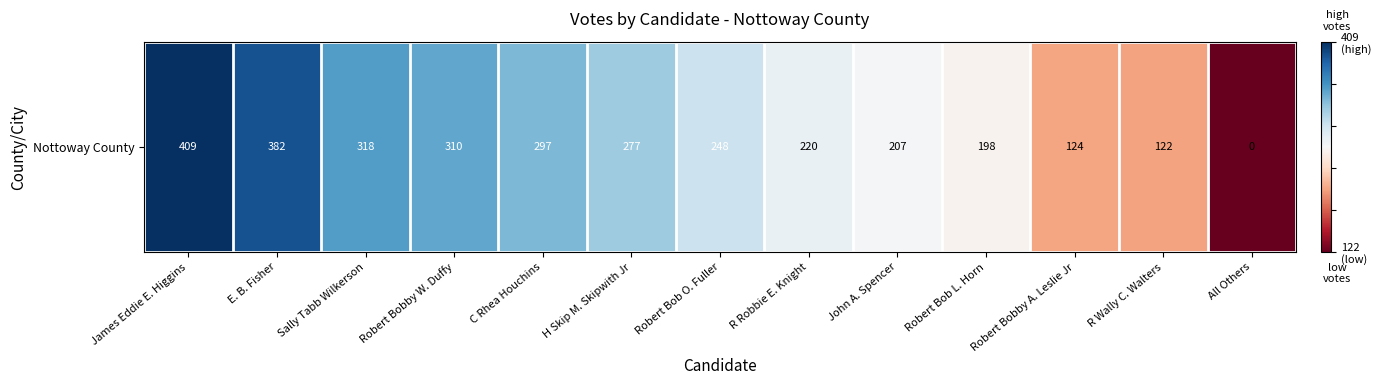

List the labels in order of value, largest first.

James Eddie E. Higgins, E. B. Fisher, Sally Tabb Wilkerson, Robert Bobby W. Duffy, C Rhea Houchins, H Skip M. Skipwith Jr, Robert Bob O. Fuller, R Robbie E. Knight, John A. Spencer, Robert Bob L. Horn, Robert Bobby A. Leslie Jr, R Wally C. Walters, All Others